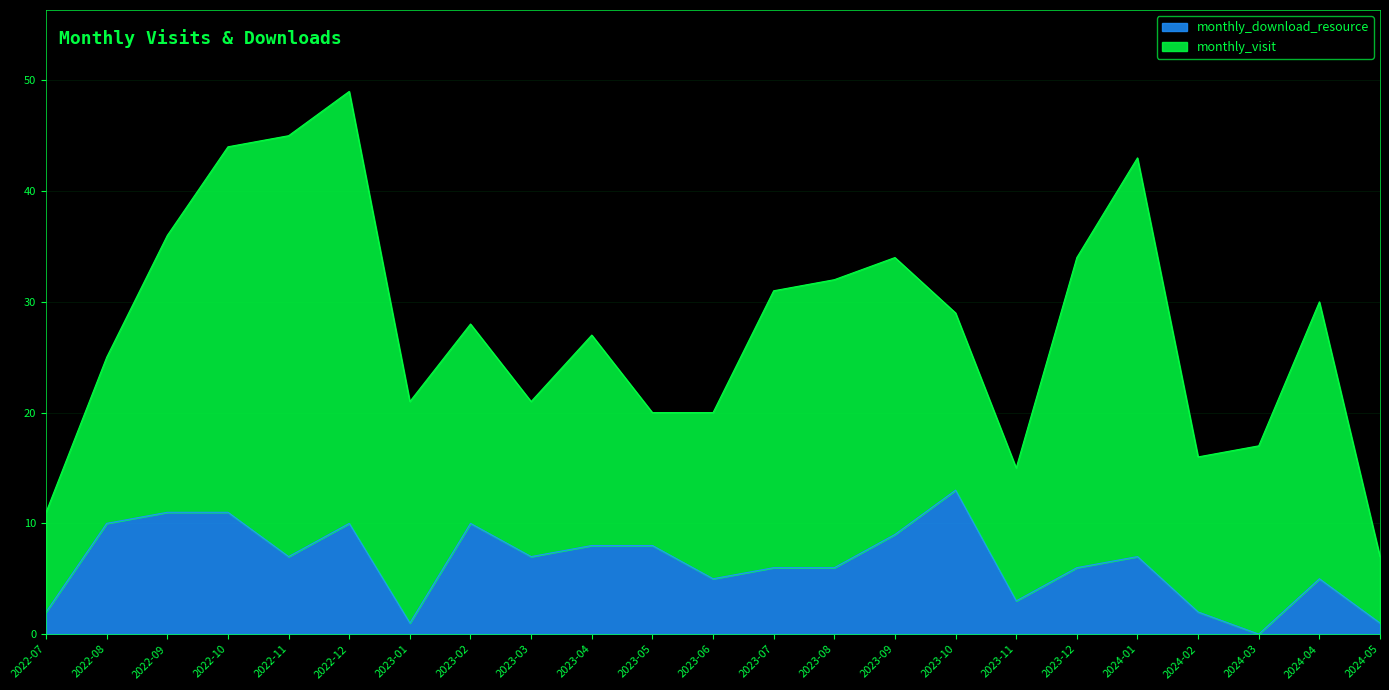

What is the value of the 3rd point from the left?

11